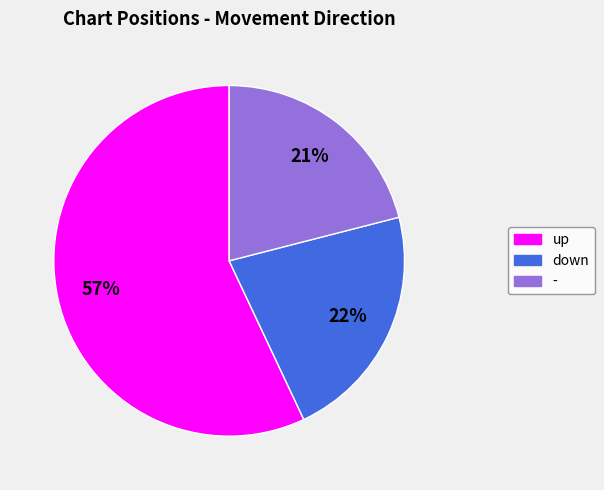

How many segments does this pie chart have?

3